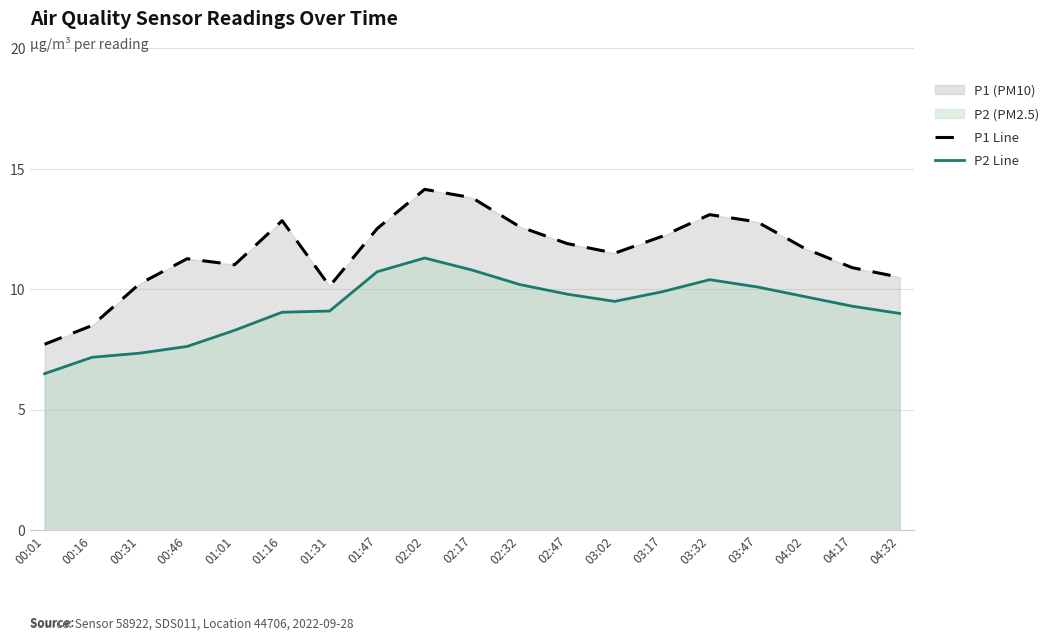

Read the P2 Line value at 04:02.

9.7